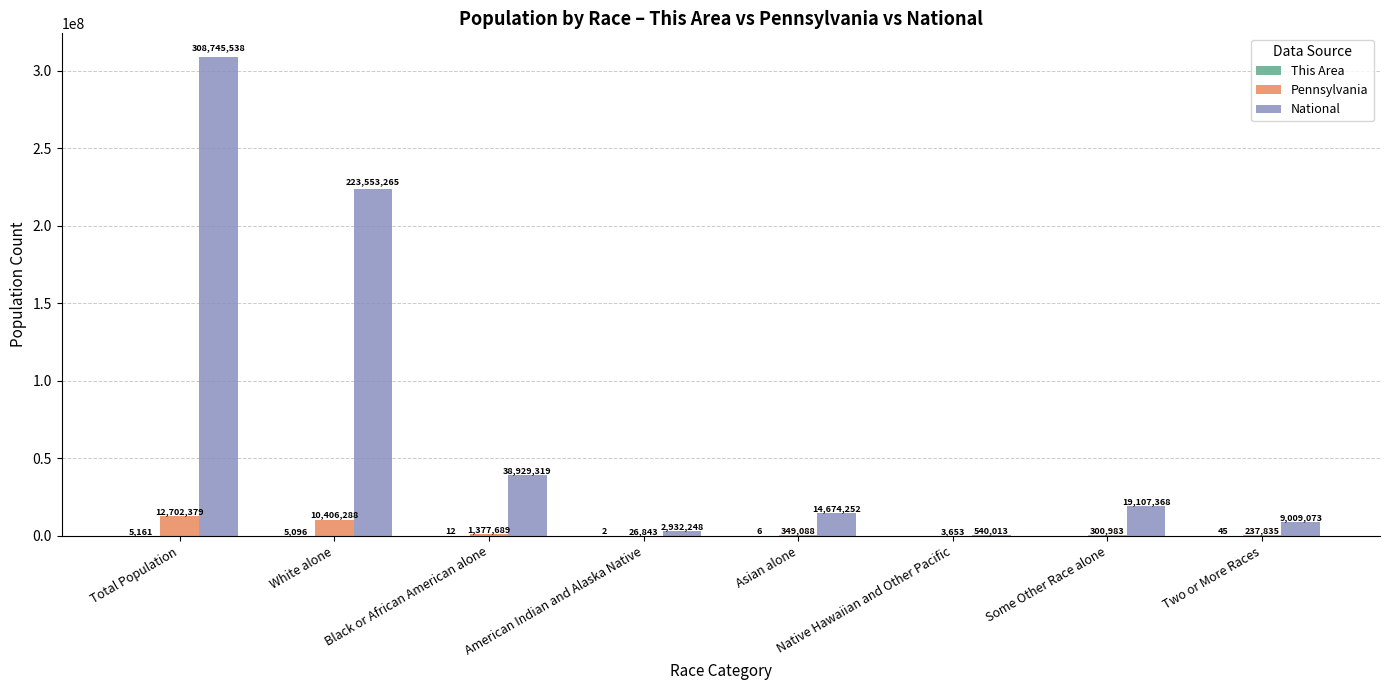

How many series are shown in this chart?

3